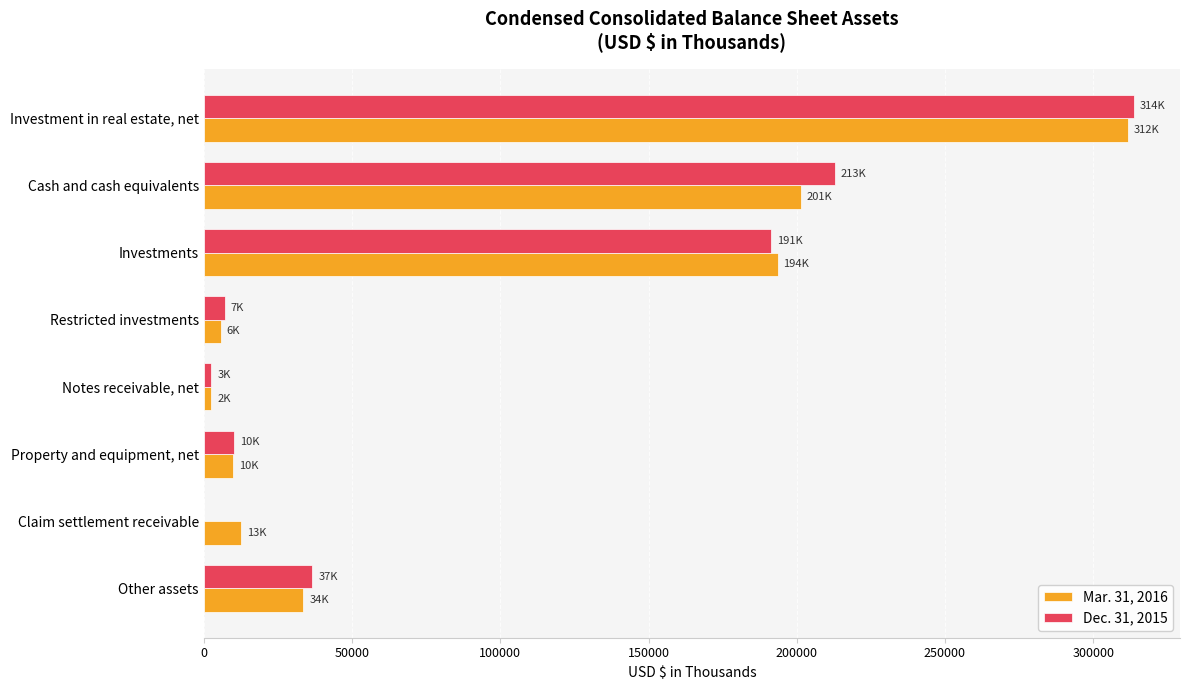

Between Investments and Claim settlement receivable, which series saw the biggest shift?

Dec. 31, 2015